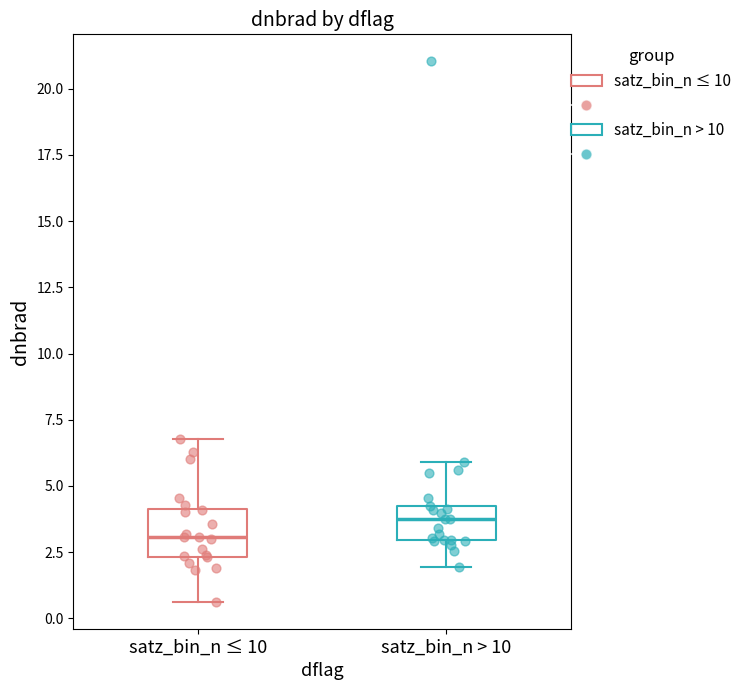

Where is the lower edge of the box for satz_bin_n > 10 on the y-axis? The values are not printed on the chart, so give them approximately, as read against the axis.

3.0